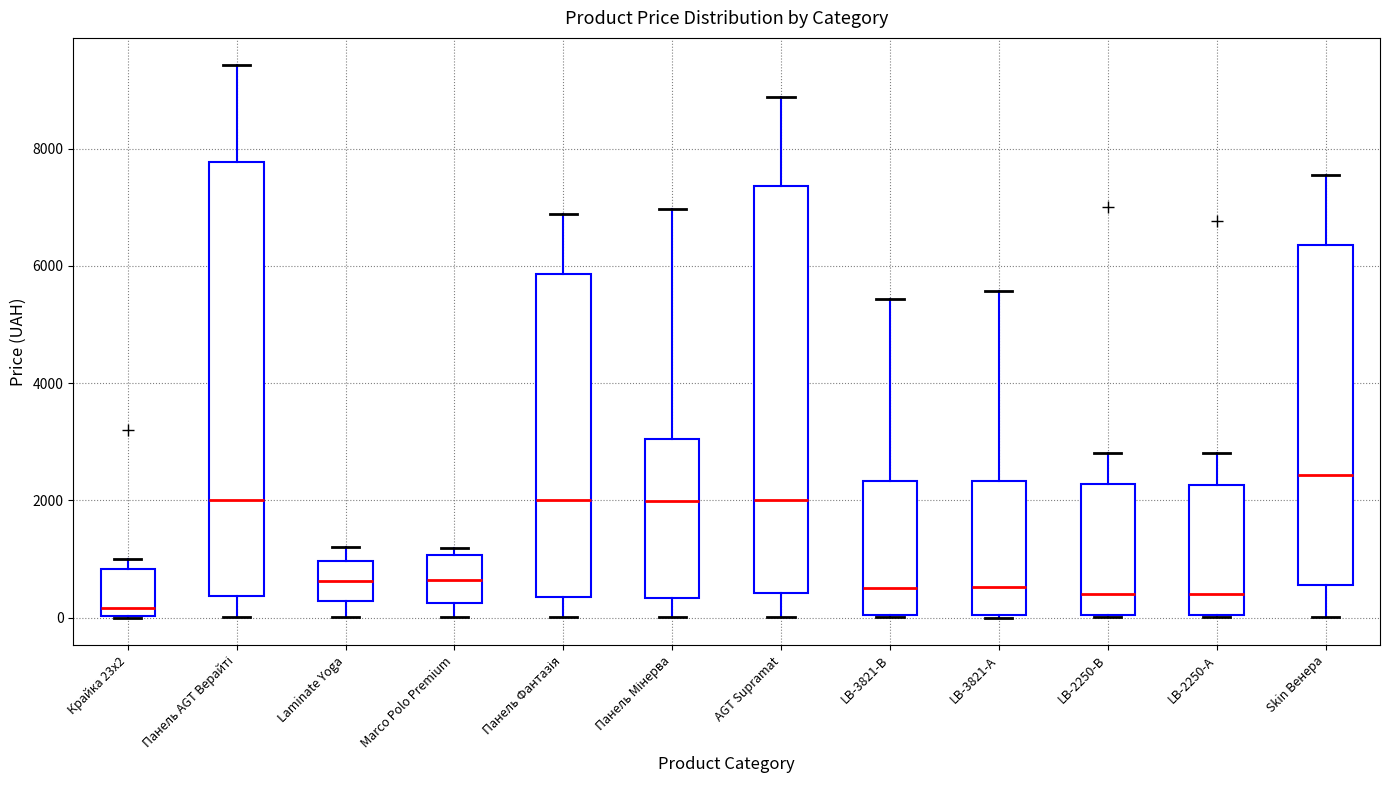

Where is the upper edge of the box for LB-3821-В on the y-axis? The values are not printed on the chart, so give them approximately, as read against the axis.

2400